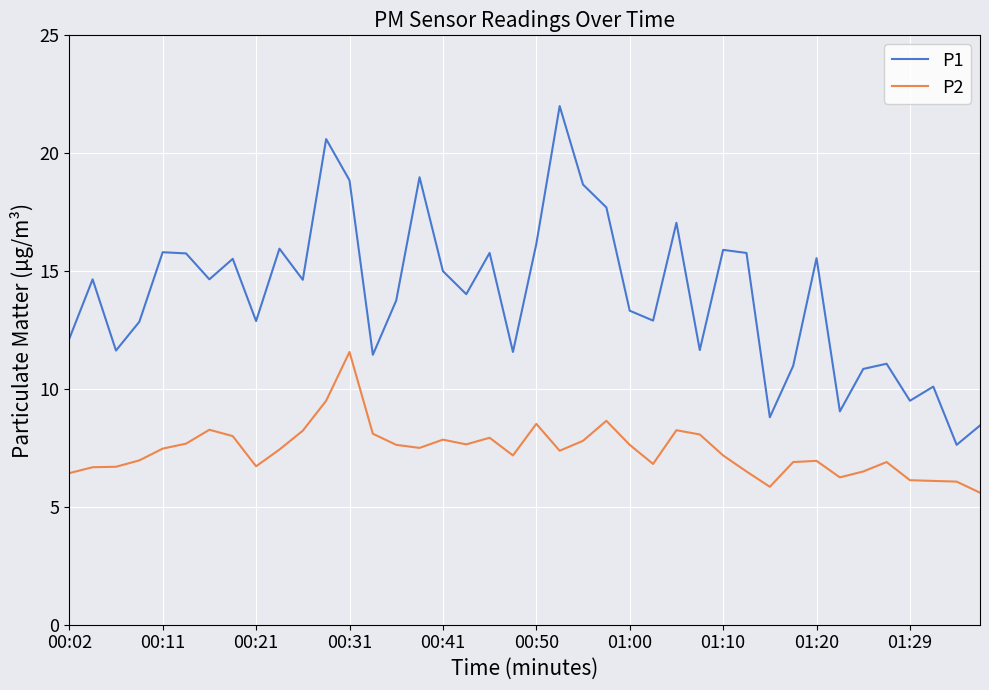

Rank the series by their maximum value, from highest to lowest.

P1, P2